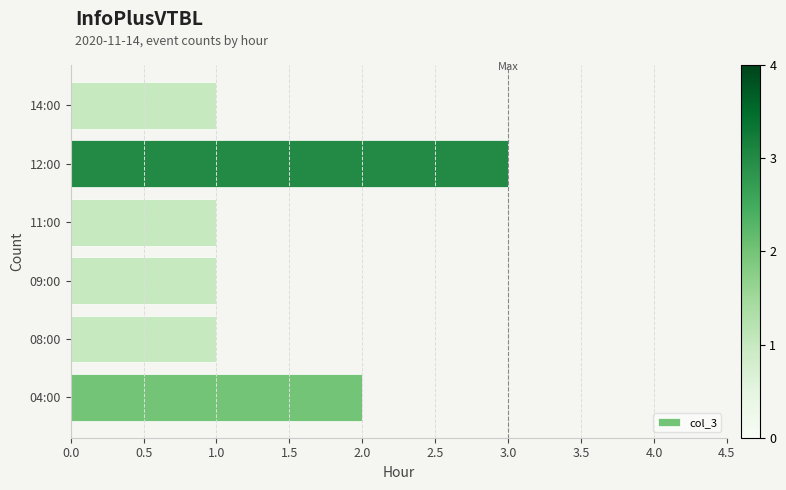

What is the difference between the maximum and second lowest values?

2